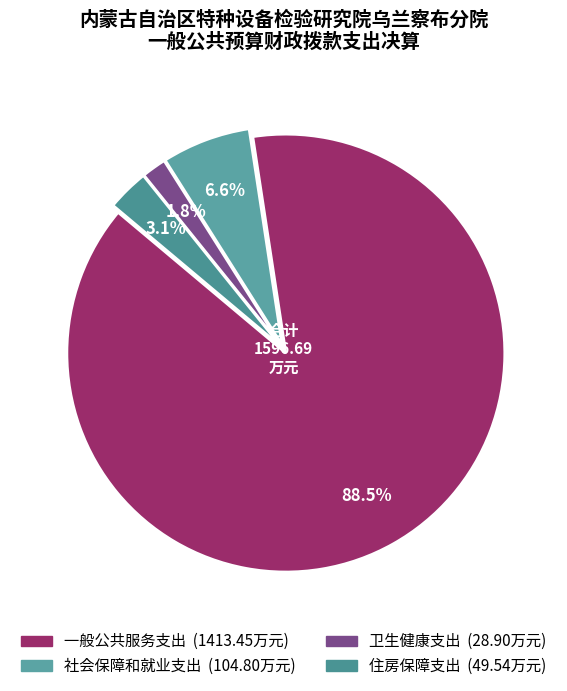

To the nearest percent, what percentage of the pie is 社会保障和就业支出?

7%